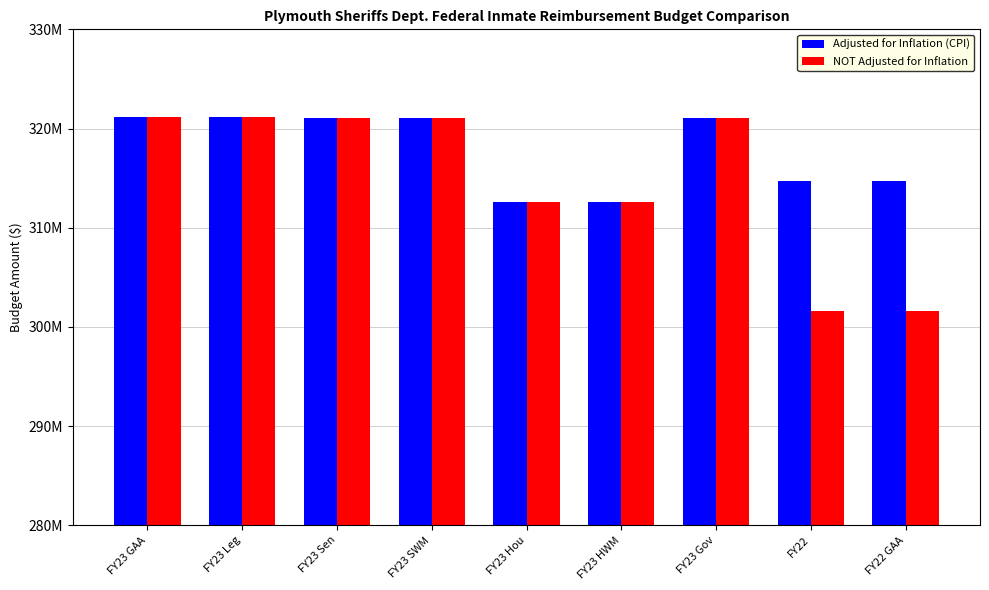

Between FY23 Hou and FY22 GAA, which series saw the biggest shift?

NOT Adjusted for Inflation